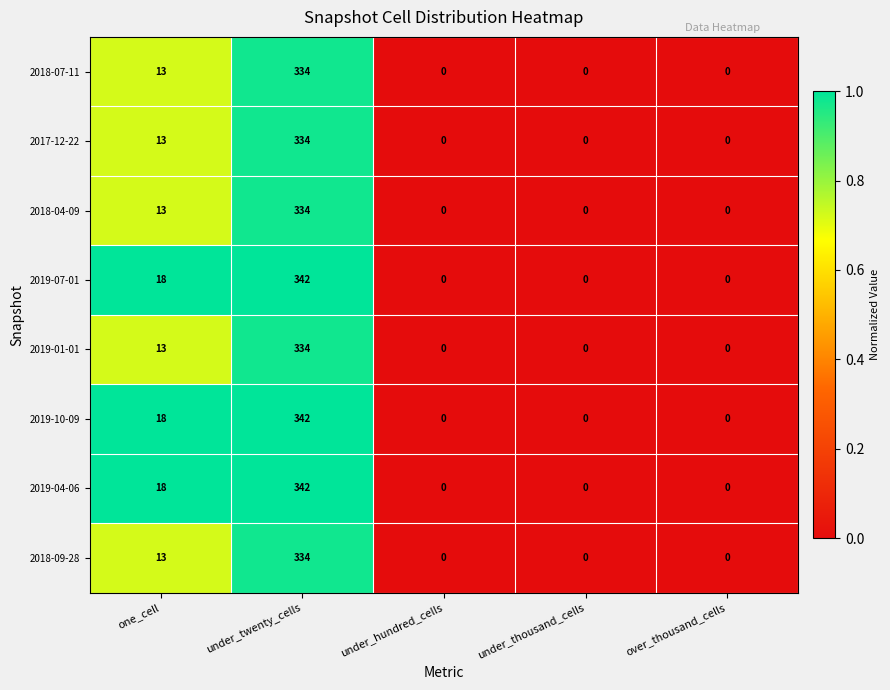

How many categories are shown in the chart?

5